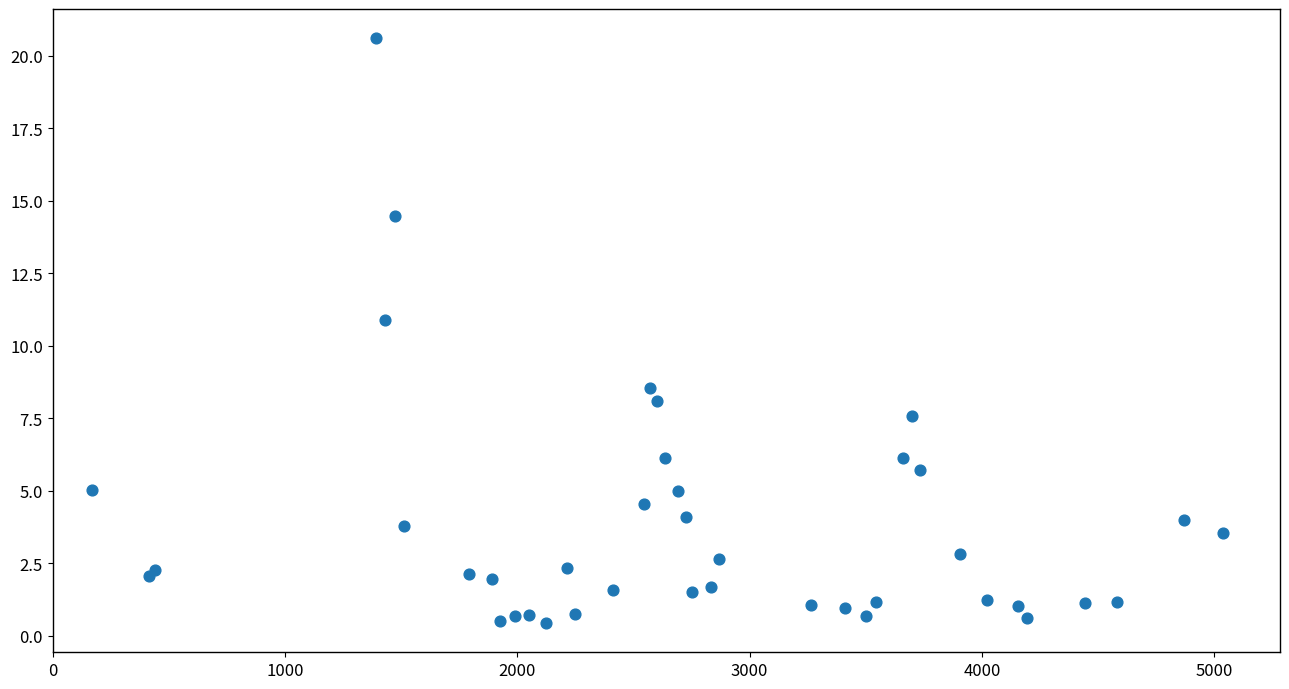

What Y value in the scatter plot is closest to 10?

10.9